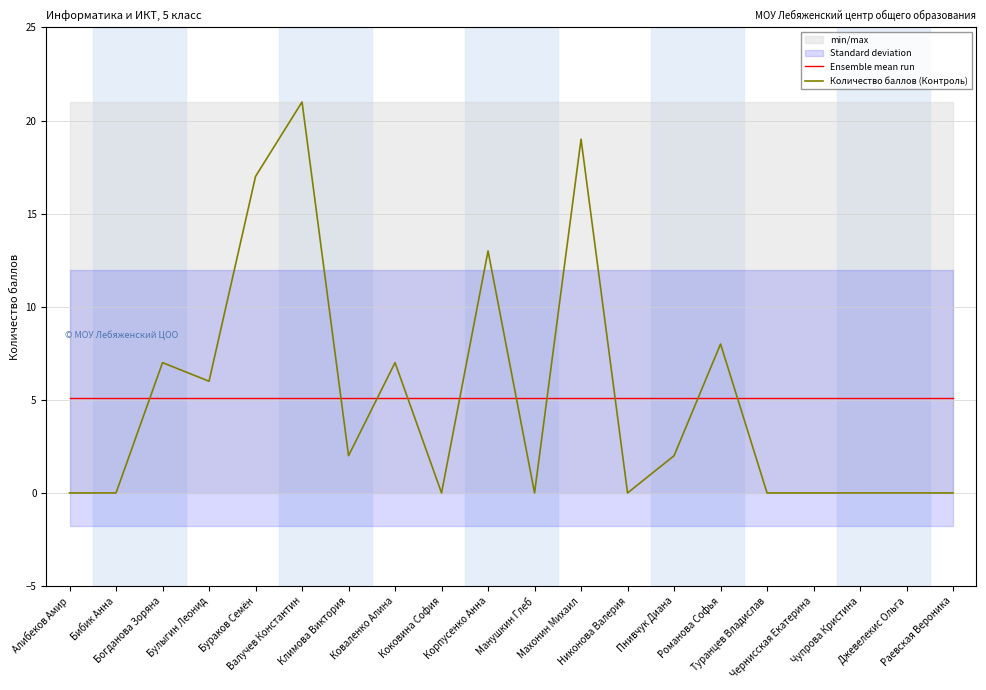

The Количество баллов (Контроль) series shows 0.0 at Чупрова Кристина. True or false?

True